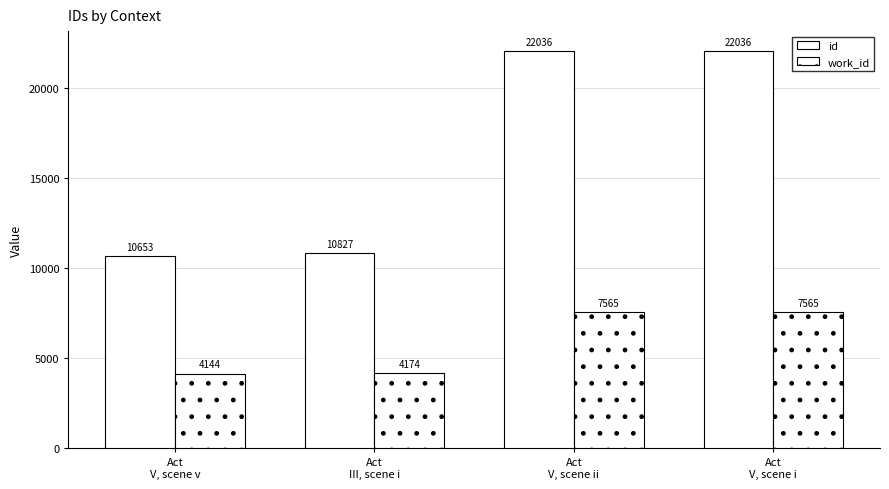

List the labels in order of id value, largest first.

Act
V, scene ii, Act
V, scene i, Act
III, scene i, Act
V, scene v